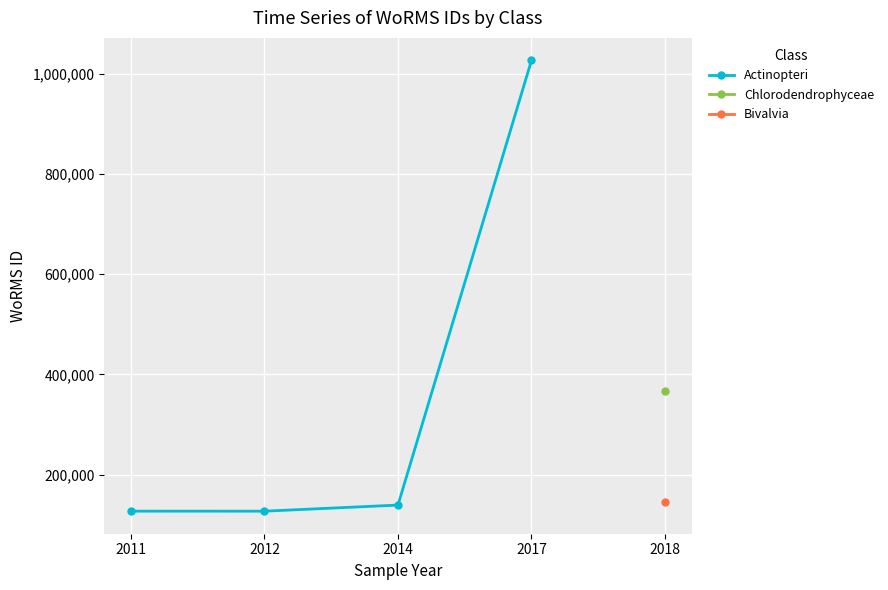

What is the average value?

354943.9